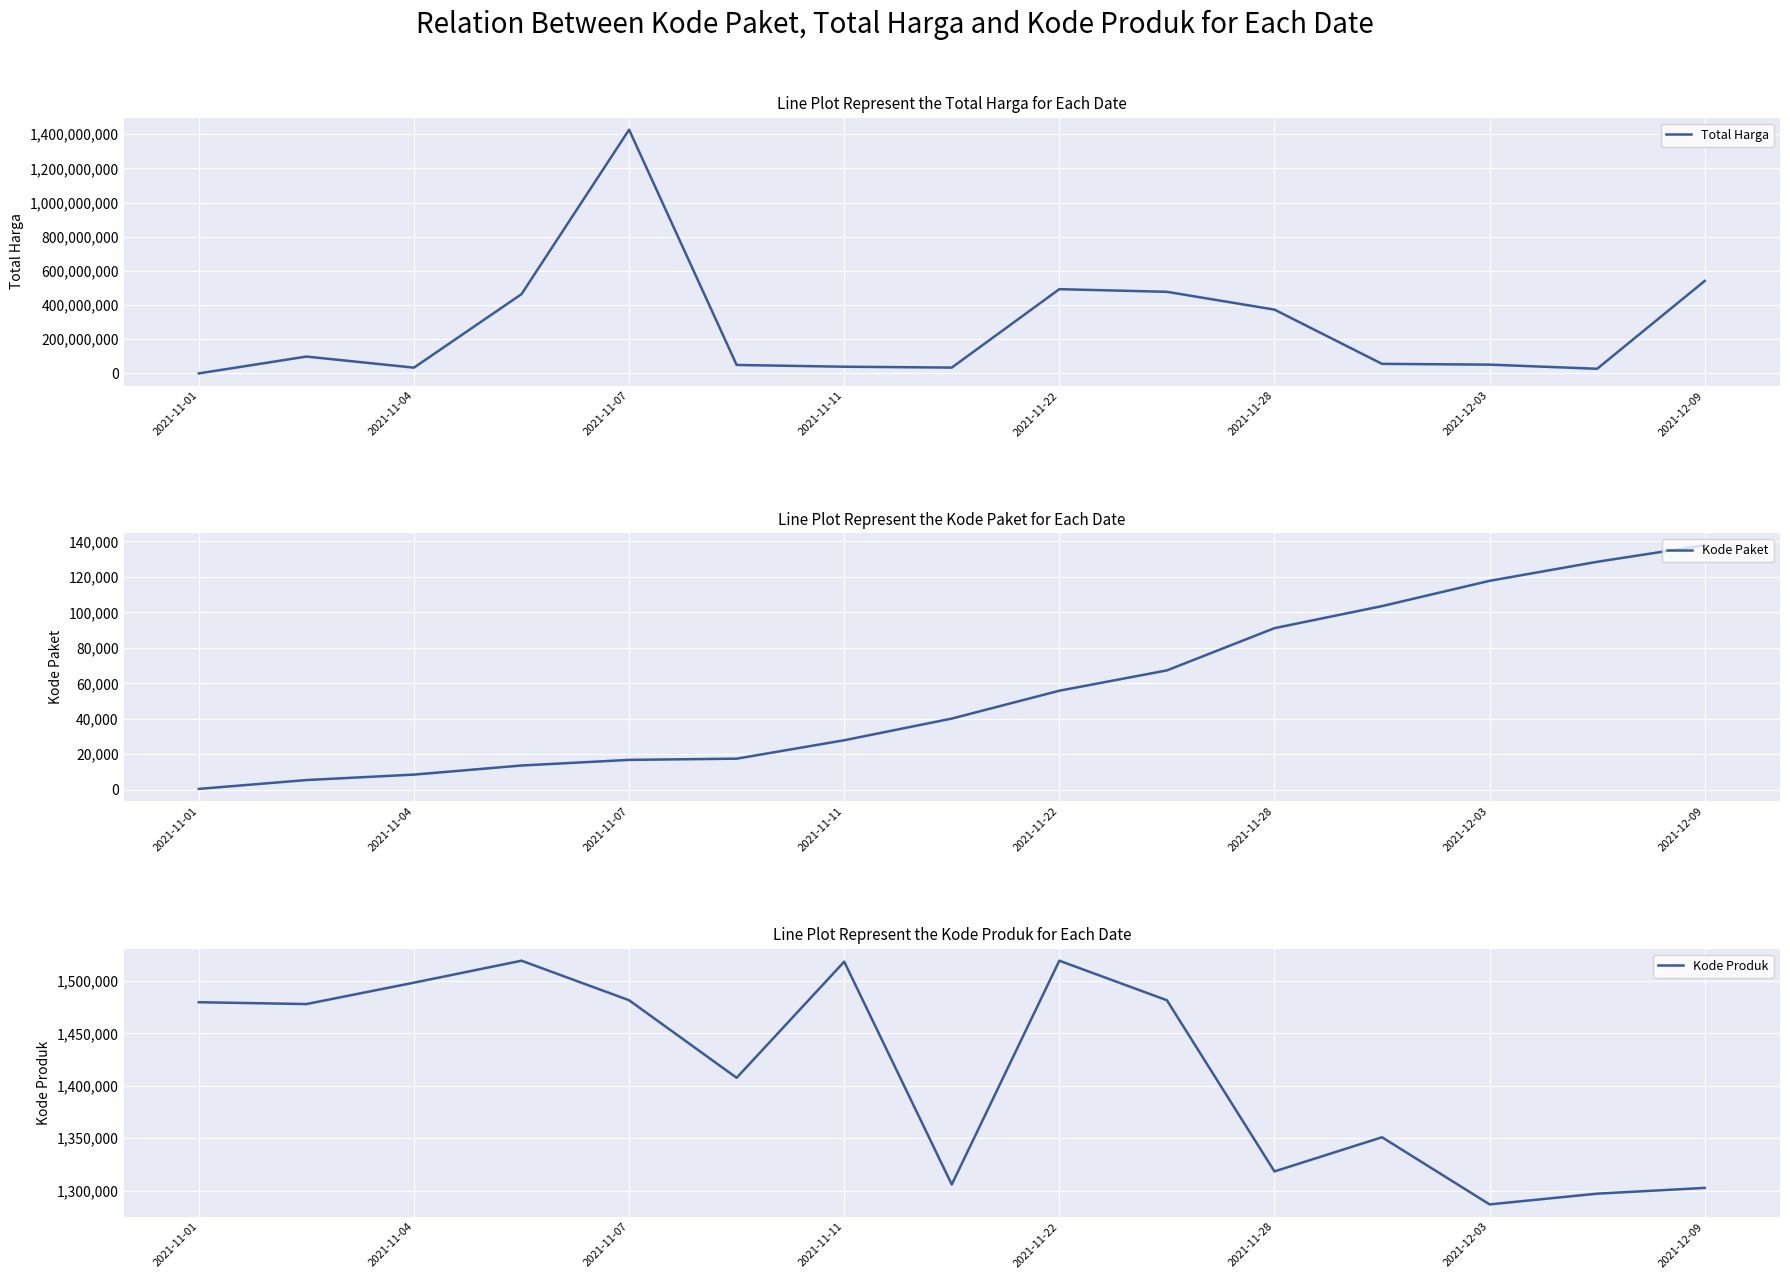

What is the average value of the Kode Paket series?

55490